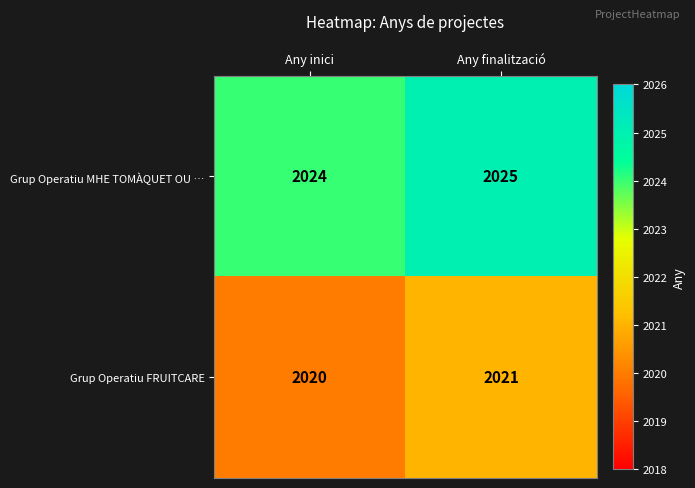

List the labels in order of Grup Operatiu FRUITCARE value, smallest first.

Any inici, Any finalització